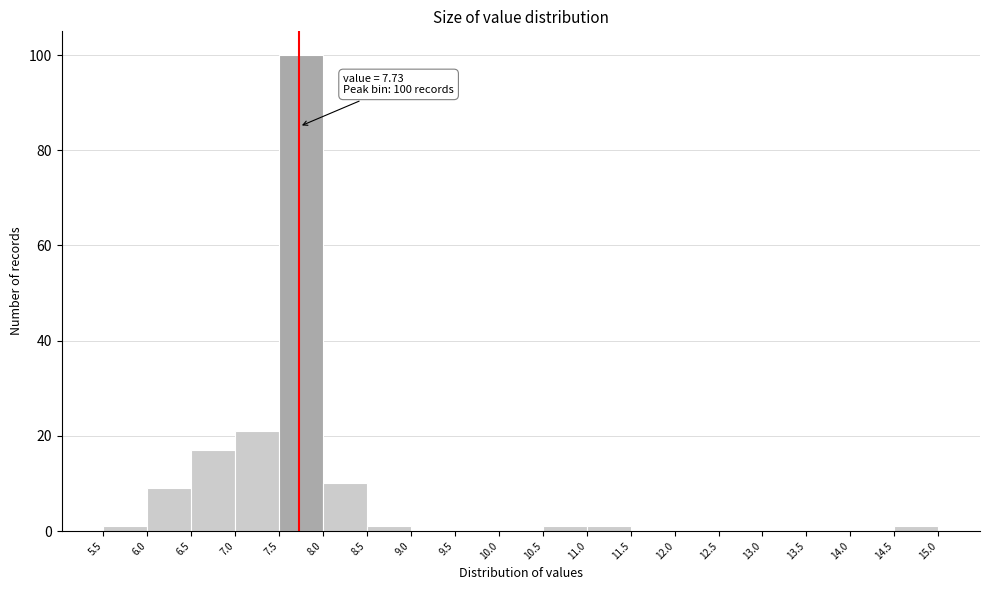

Over which range of the x-axis is the bar tallest?

7.5 to 8.0